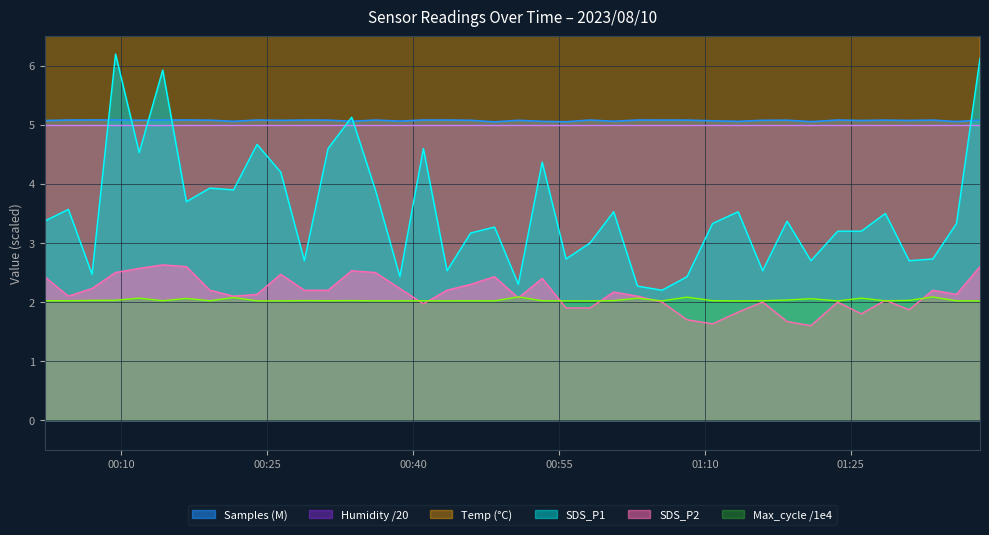

At how many categories does at least one series exceed 10?

40